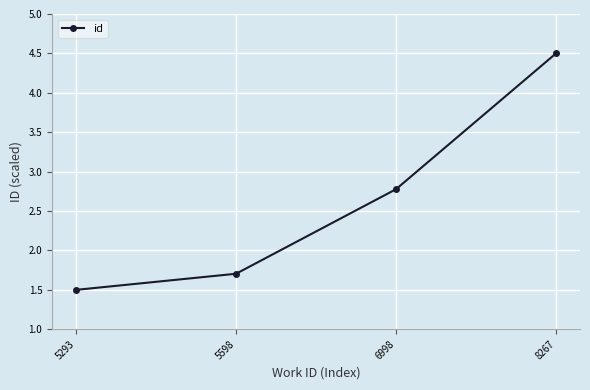

List the labels in order of value, smallest first.

5293, 5598, 6998, 8267